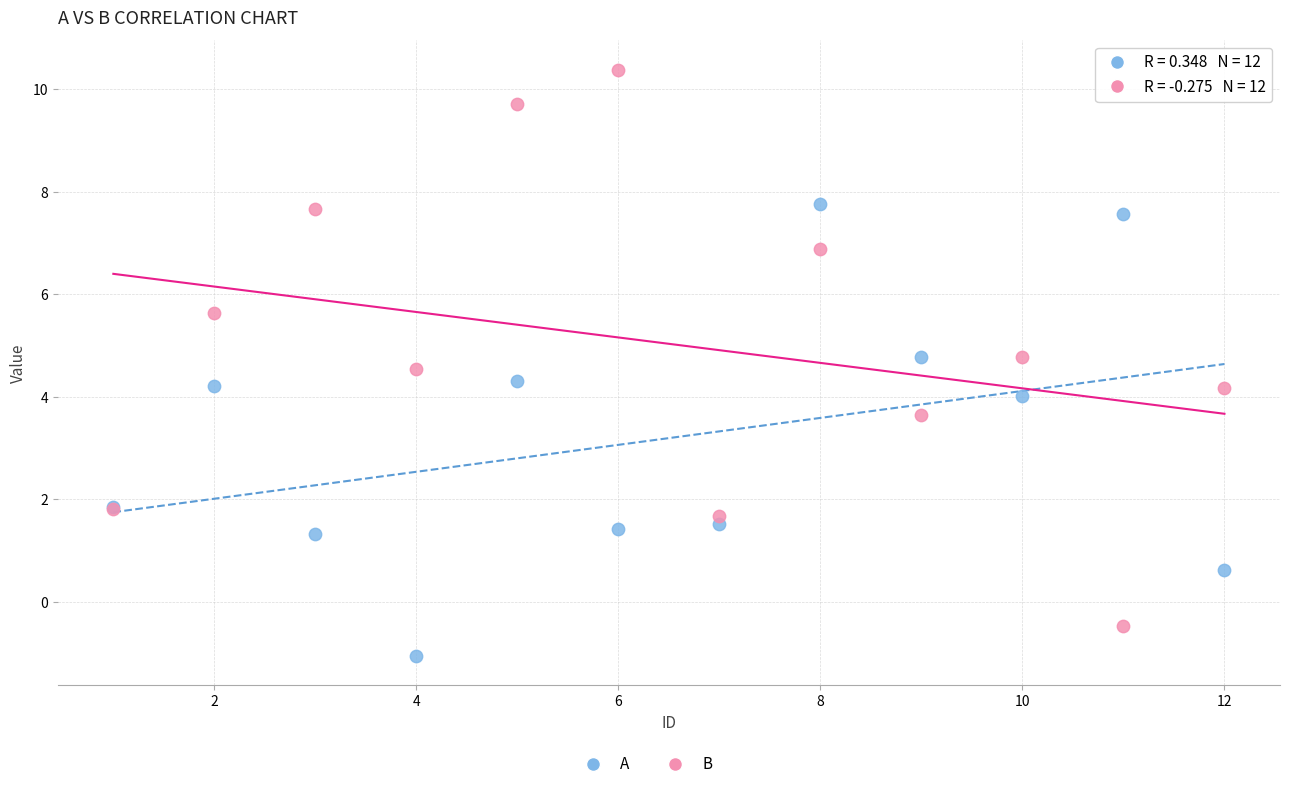

Which series reaches the minimum Y coordinate?

A